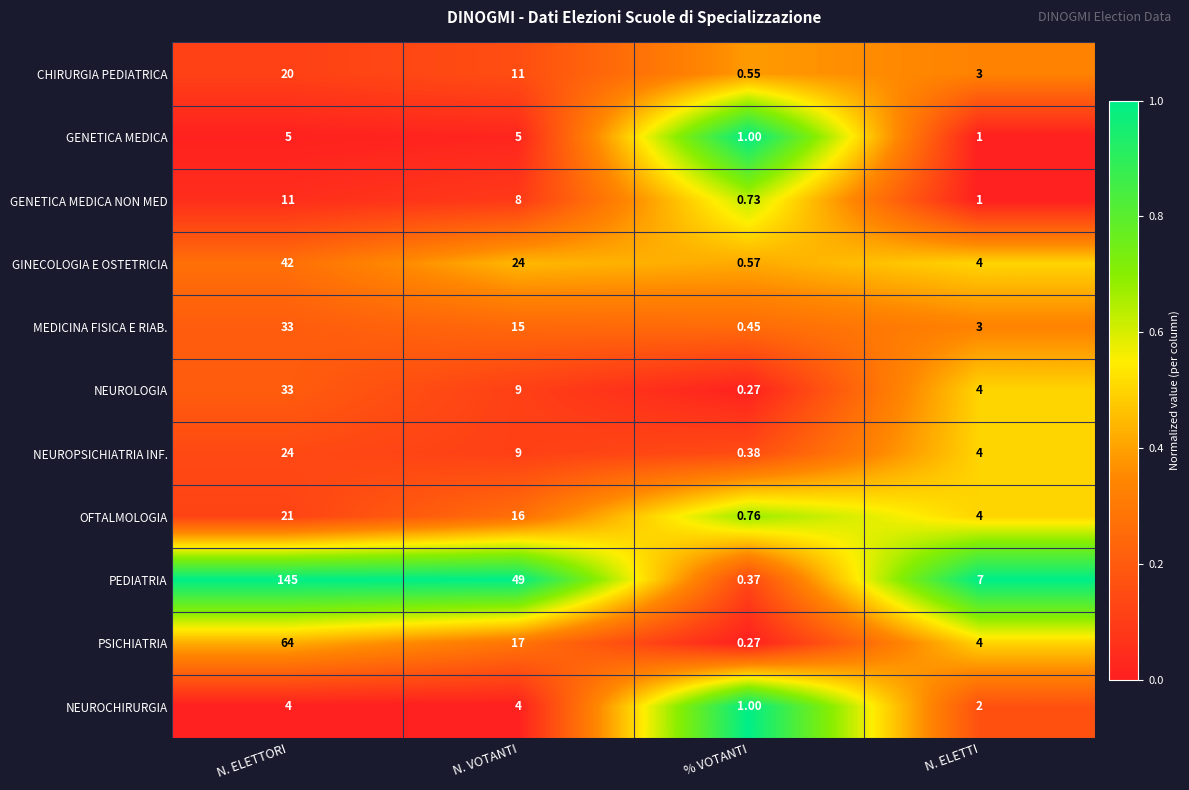

Where is GENETICA MEDICA NON MED nearest to the value 5?

N. VOTANTI